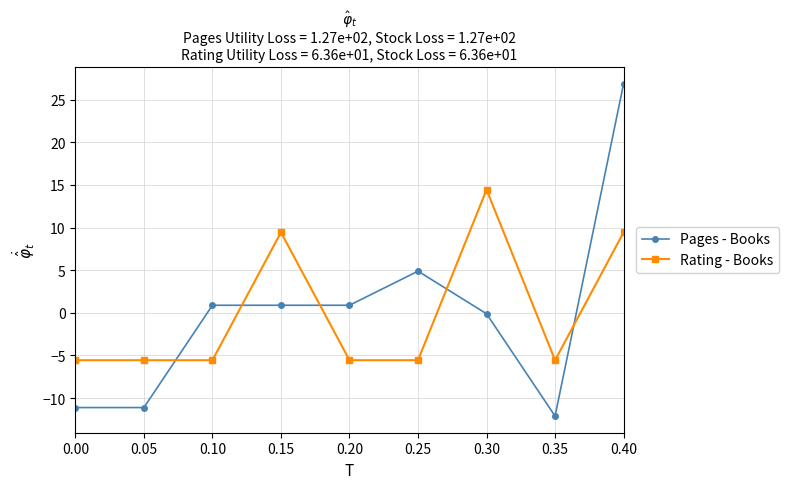

Between which two adjacent categories do Rating - Books and Pages - Books first intersect?

0.05 and 0.10